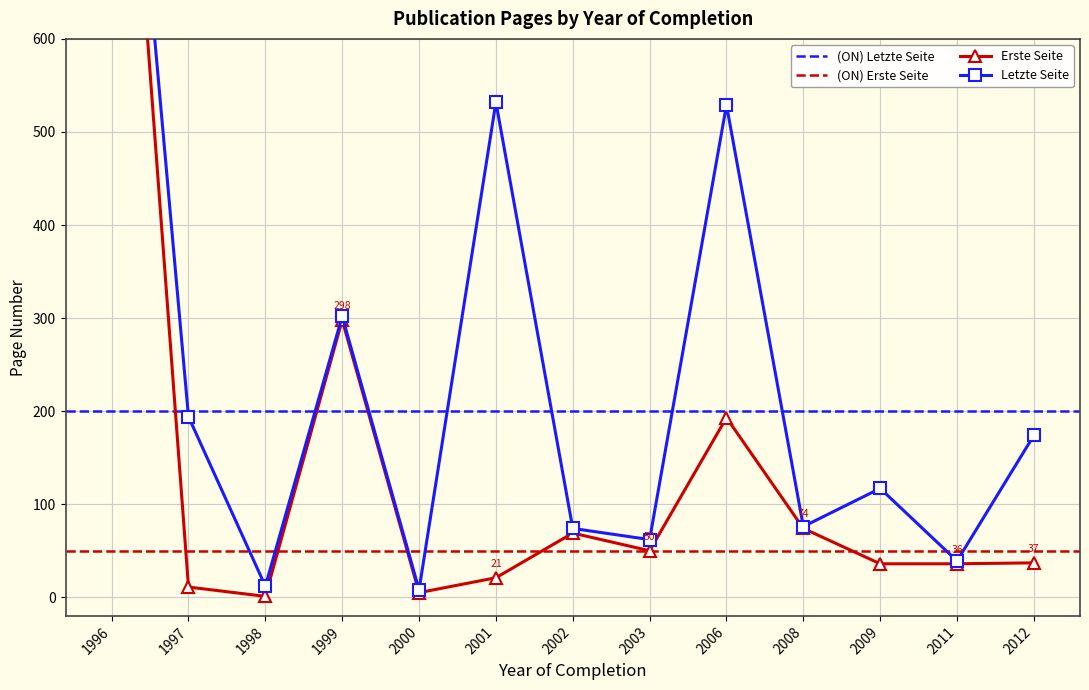

Rank the series by their average value, from highest to lowest.

Letzte Seite, Erste Seite